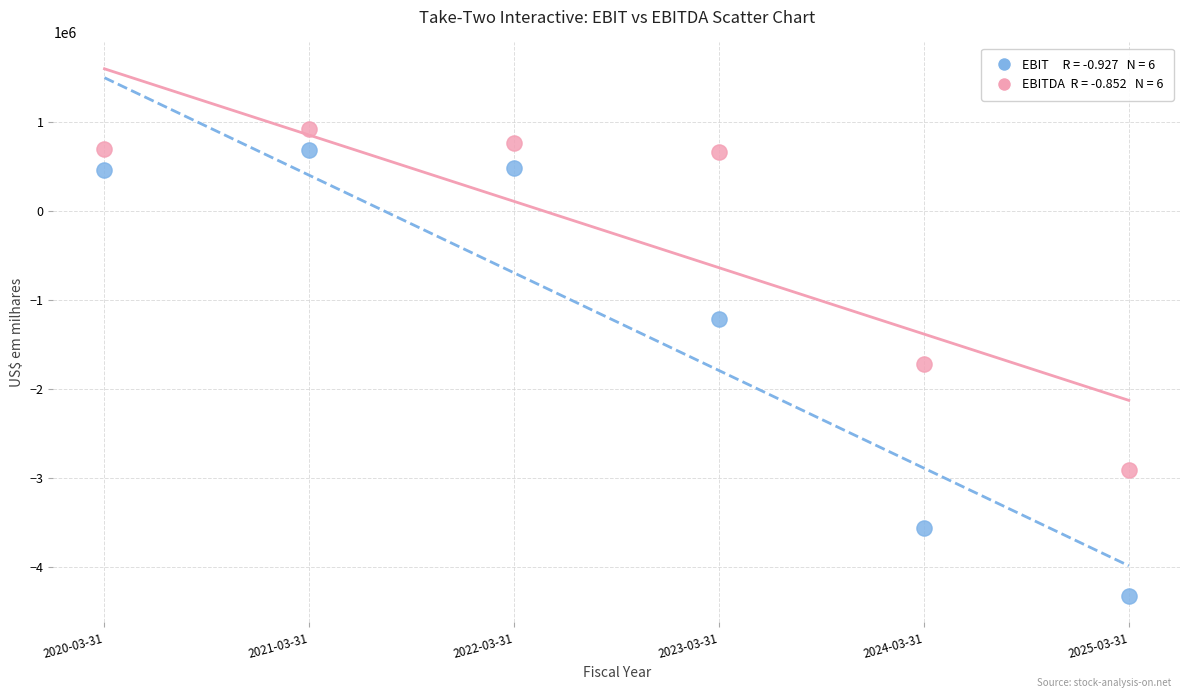

Across all data points, what is the range of Y values (max minus min)?

5240836